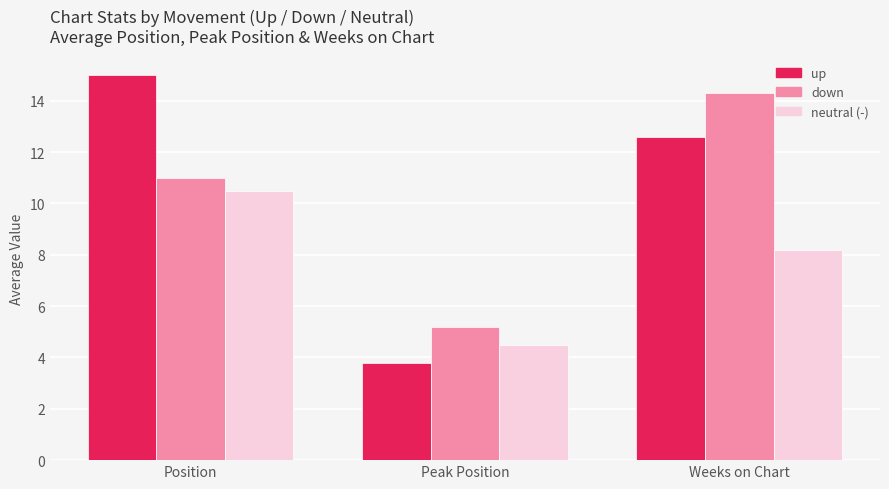

What is the maximum value shown in the chart?

15.0